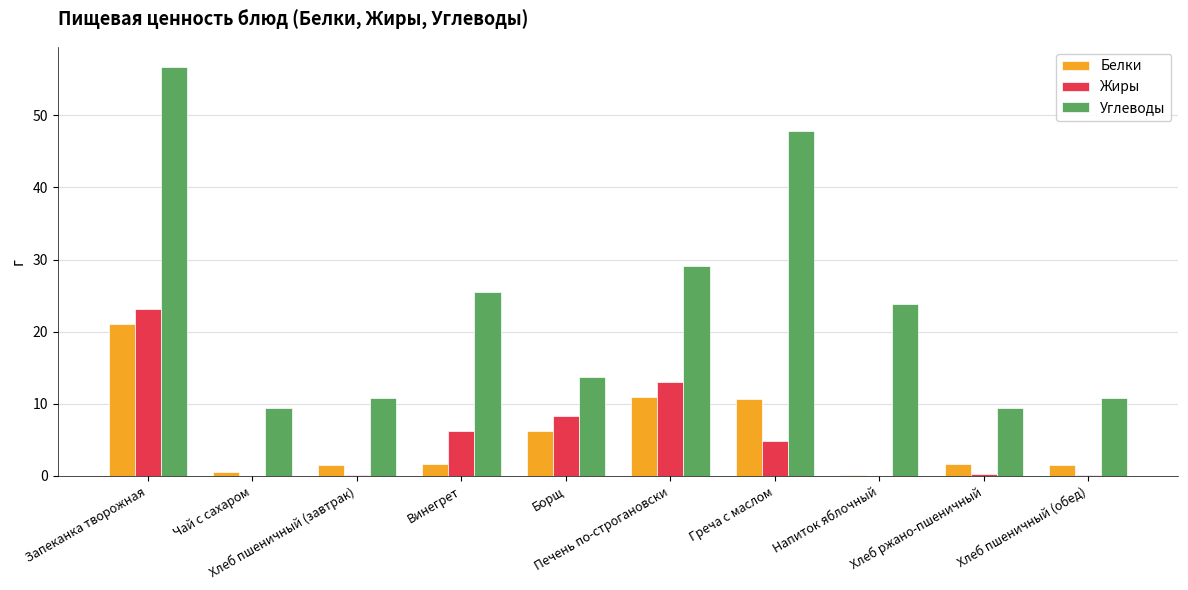

What is the highest value of the Жиры series?

23.1